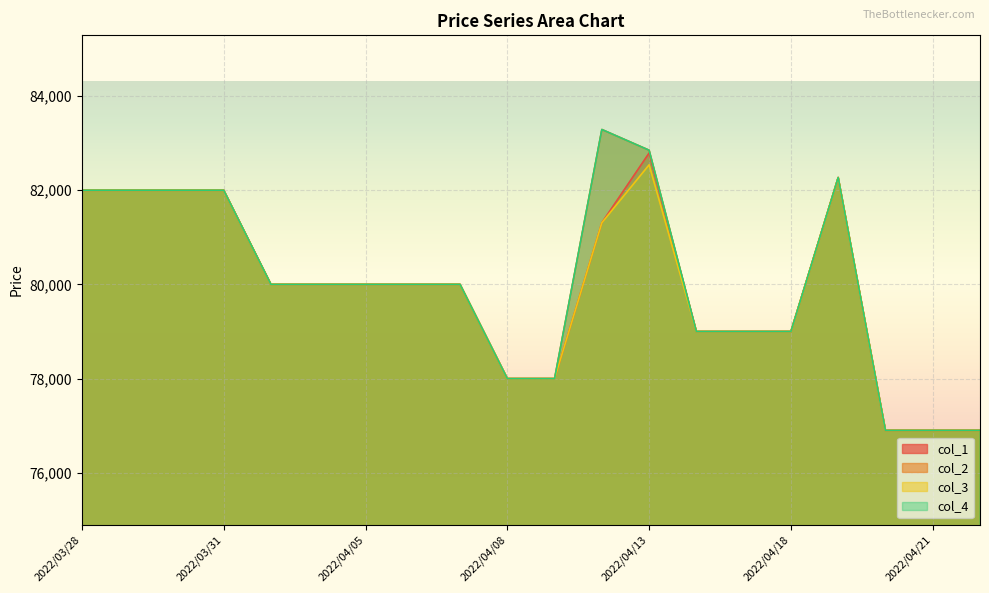

At which label is col_3 closest to 79720?

2022/04/01